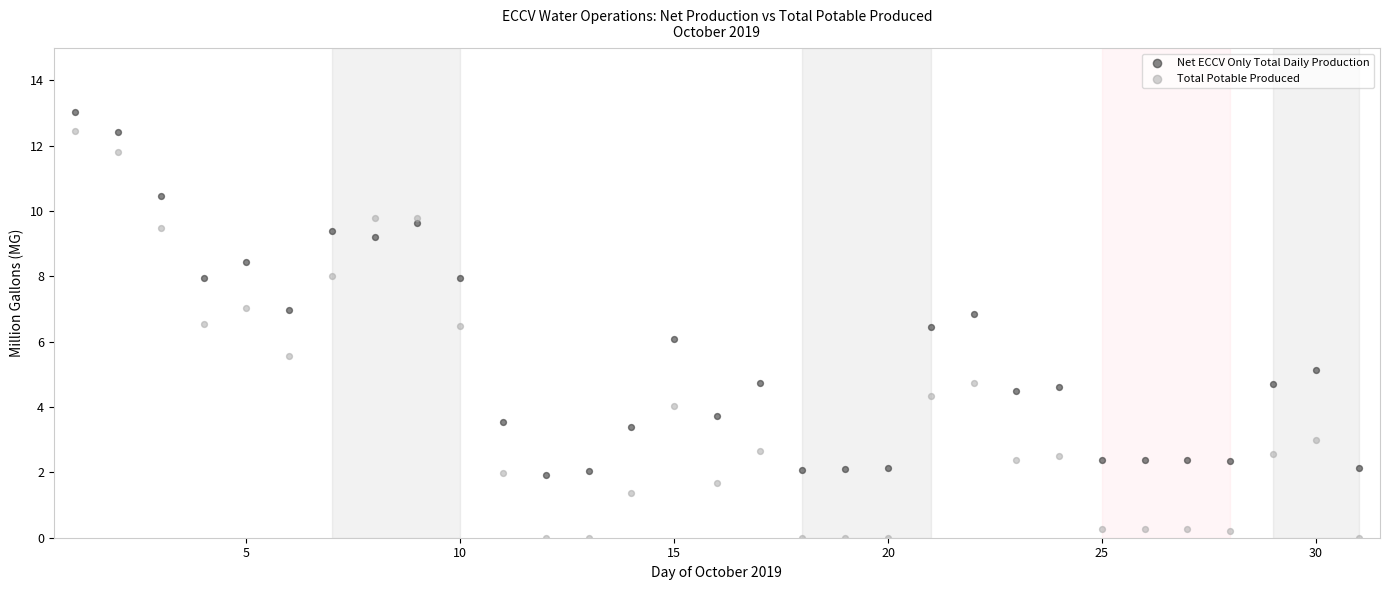

Which series has the largest Y range (max minus min)?

Total Potable Produced